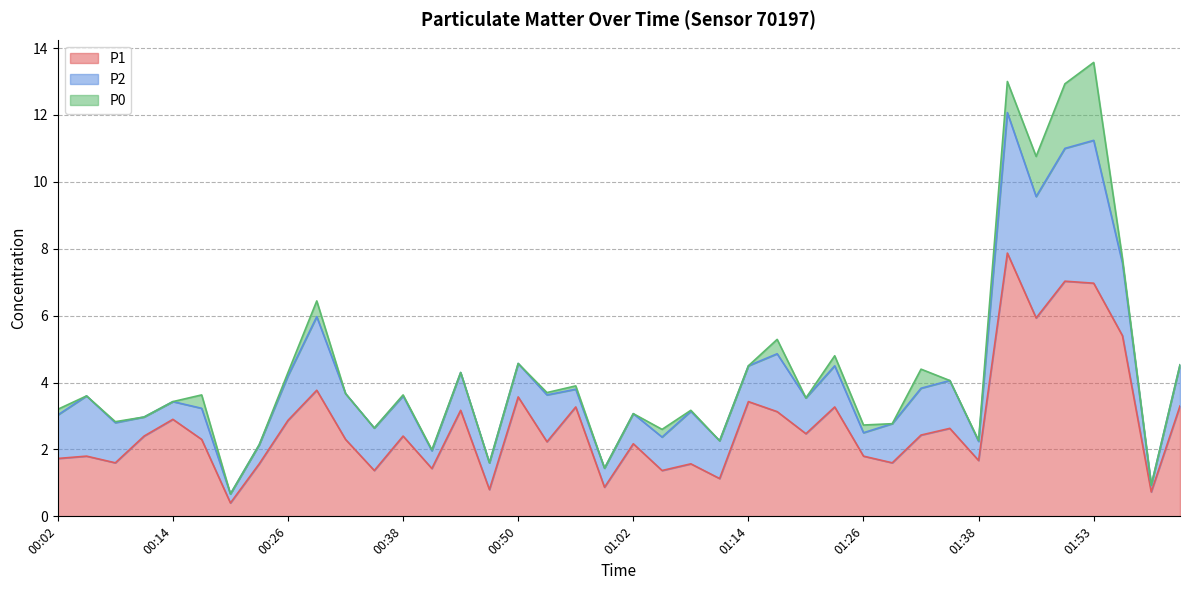

The P1 series shows 2.9 at 00:14. True or false?

True